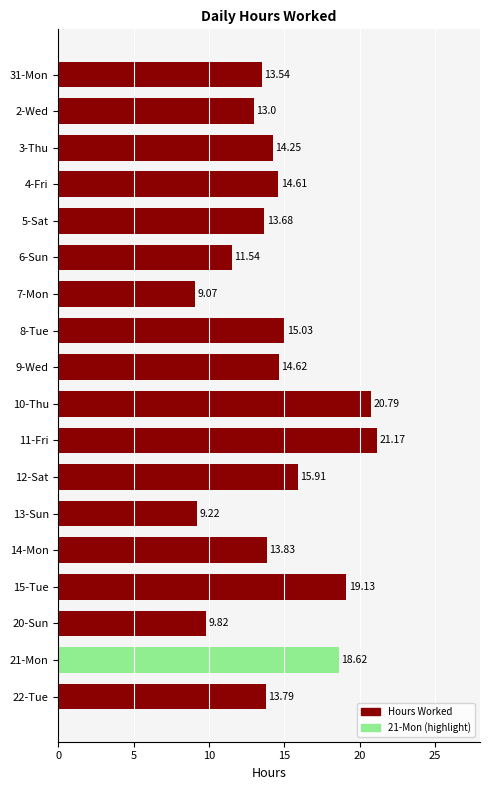

How many bars are there in total?

18